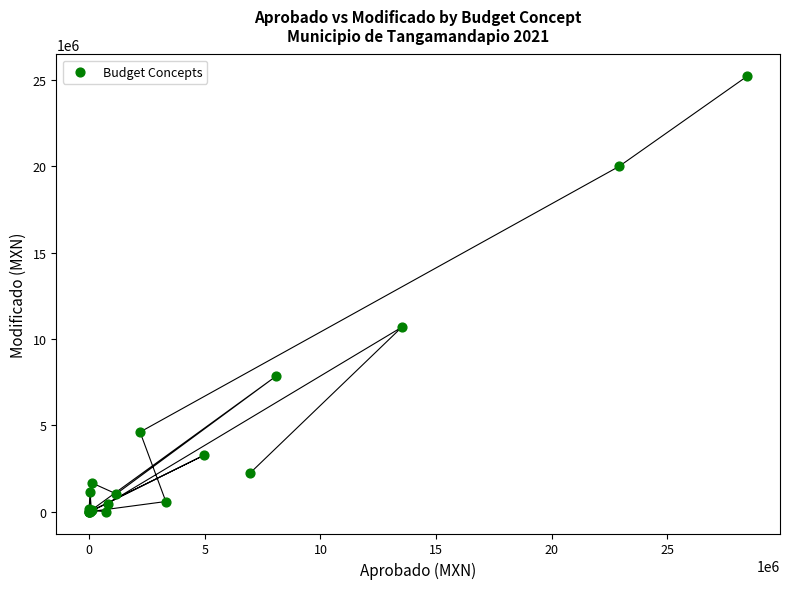

What Y value in the scatter plot is closest to 12602527?

10681647.0